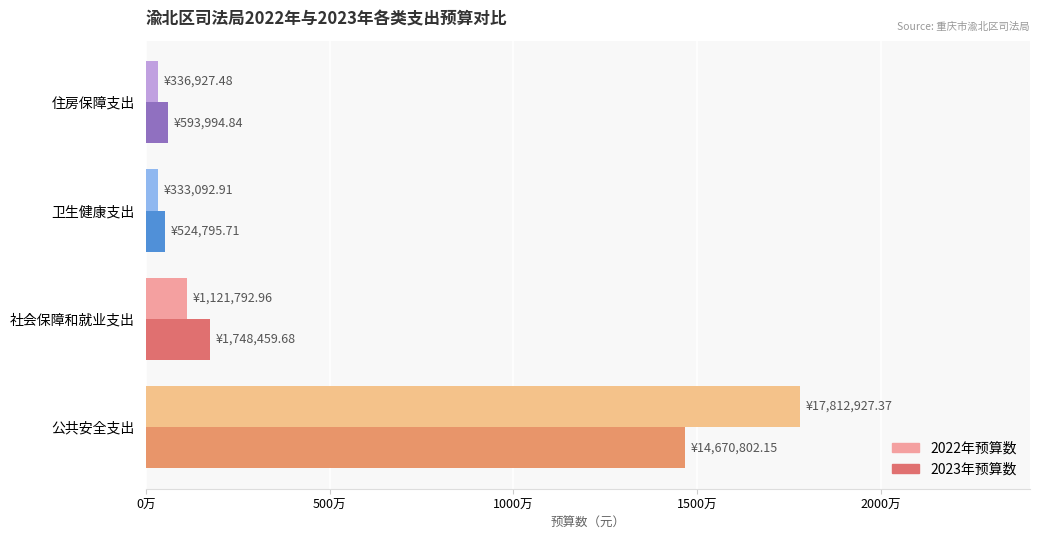

What are all the series names shown in the legend?

2022年预算数, 2023年预算数